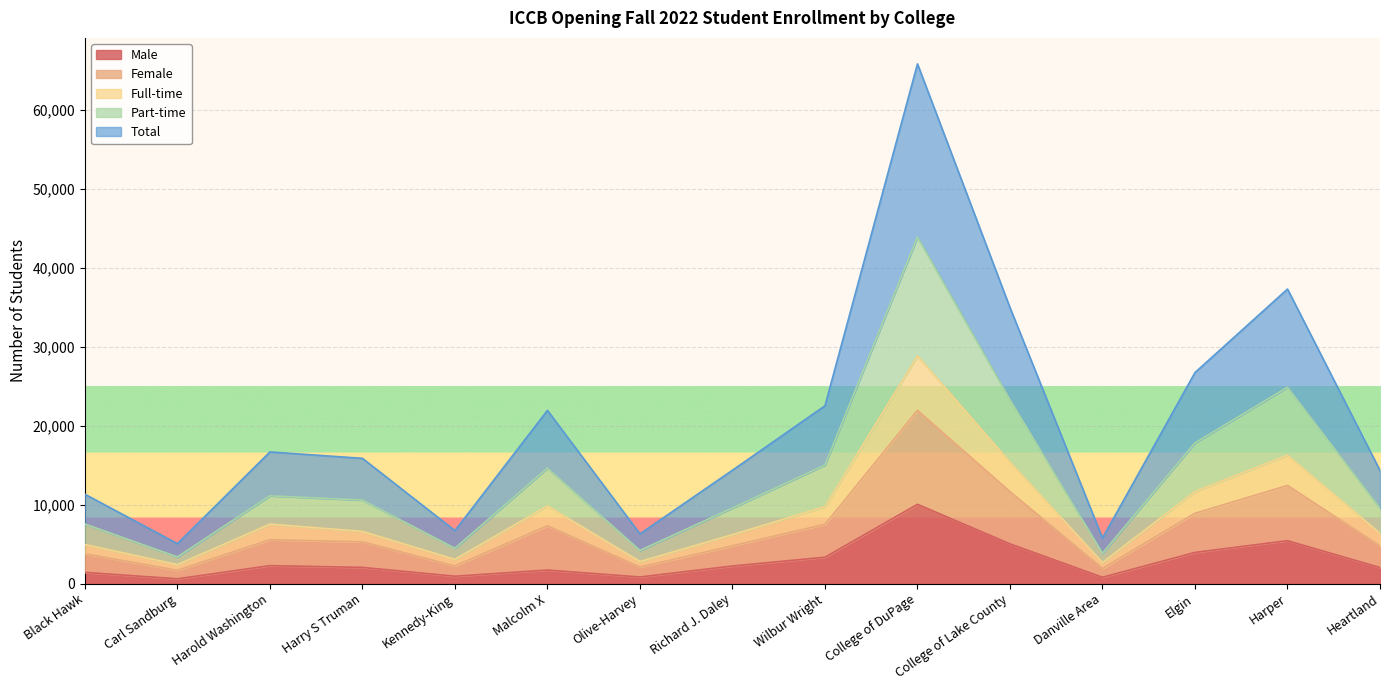

True or false: Full-time and Female intersect in this chart.

False